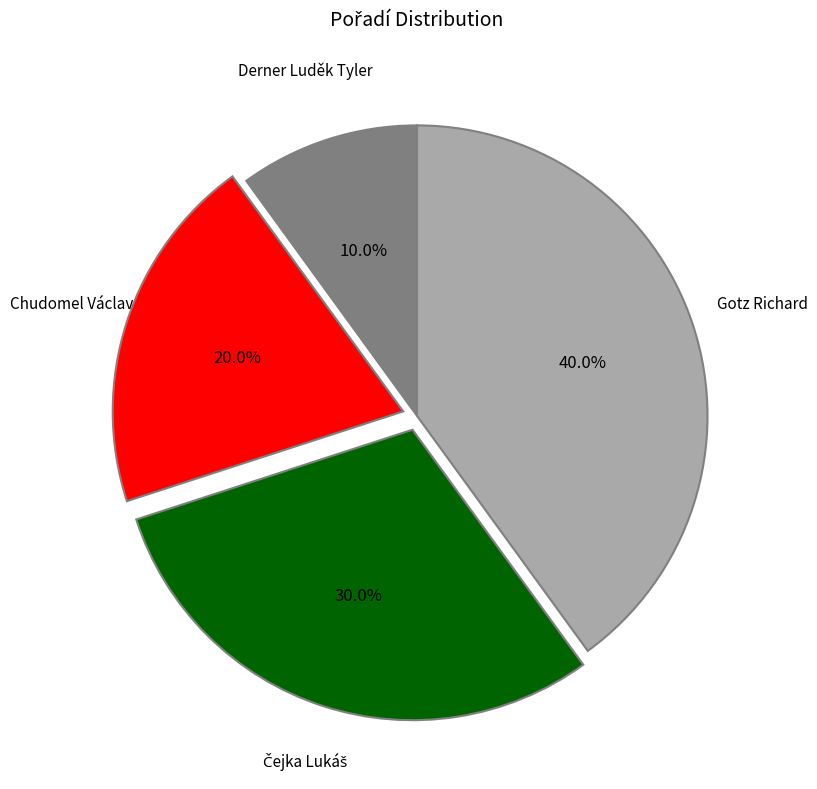

Does any single category account for the majority?

No